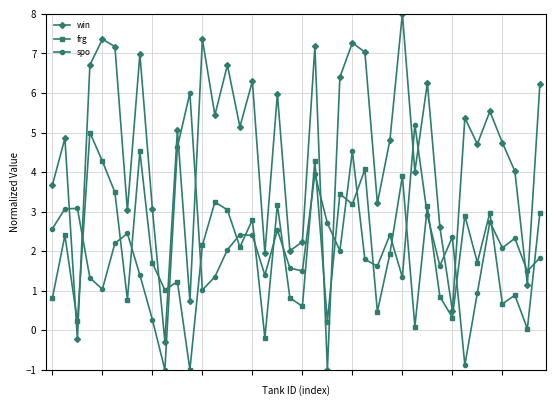

List the series in order of their peak value, highest first.

win, spo, frg